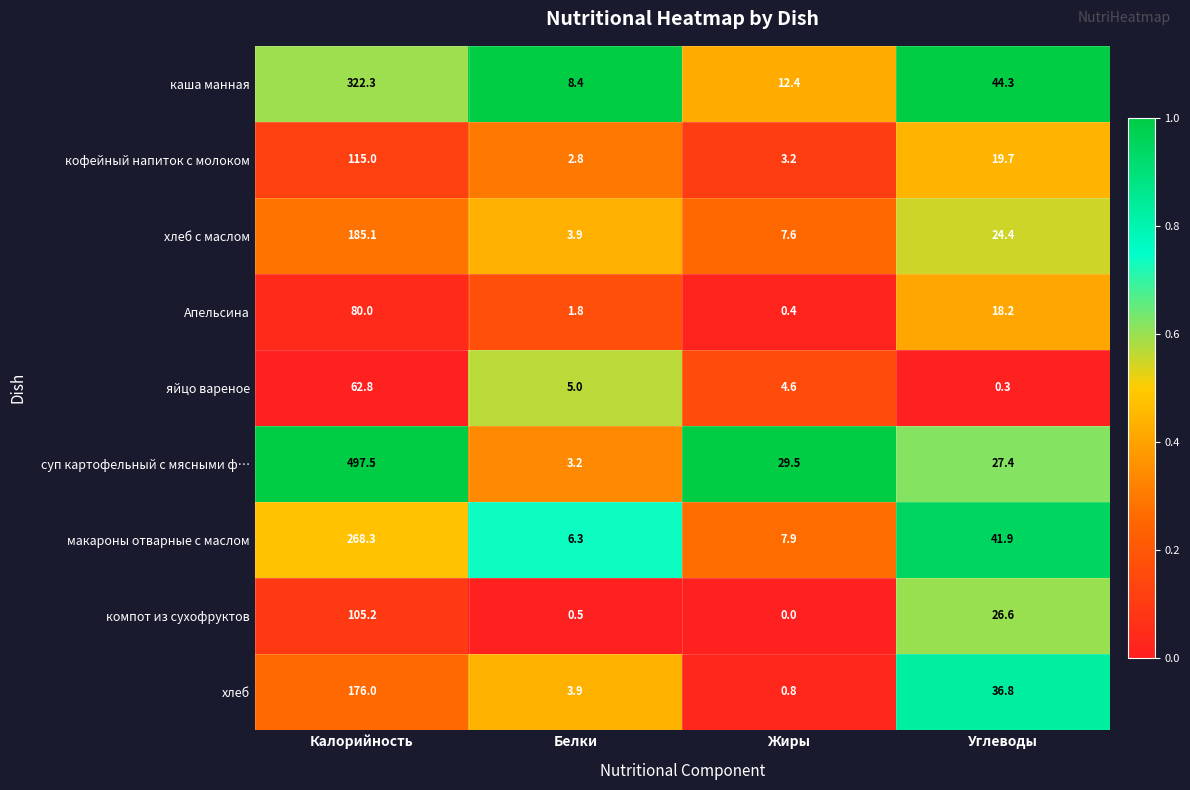

Rank the categories by Апельсина value from lowest to highest.

Жиры, Белки, Углеводы, Калорийность